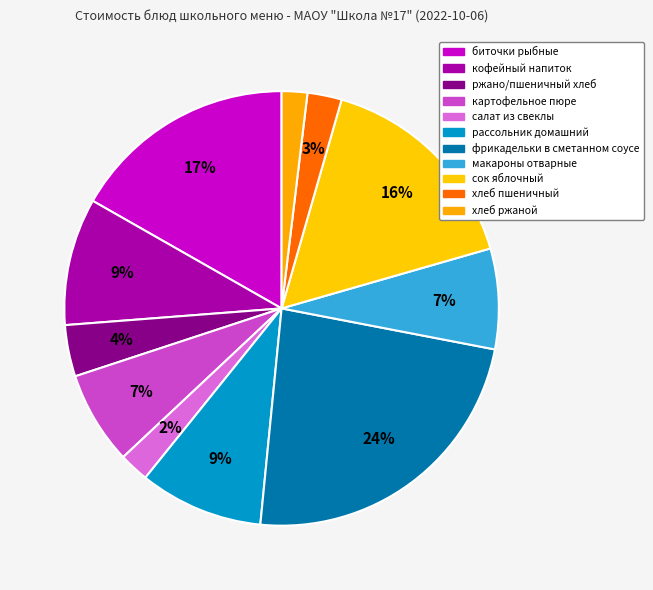

To the nearest percent, what is the average slice percentage?

9%